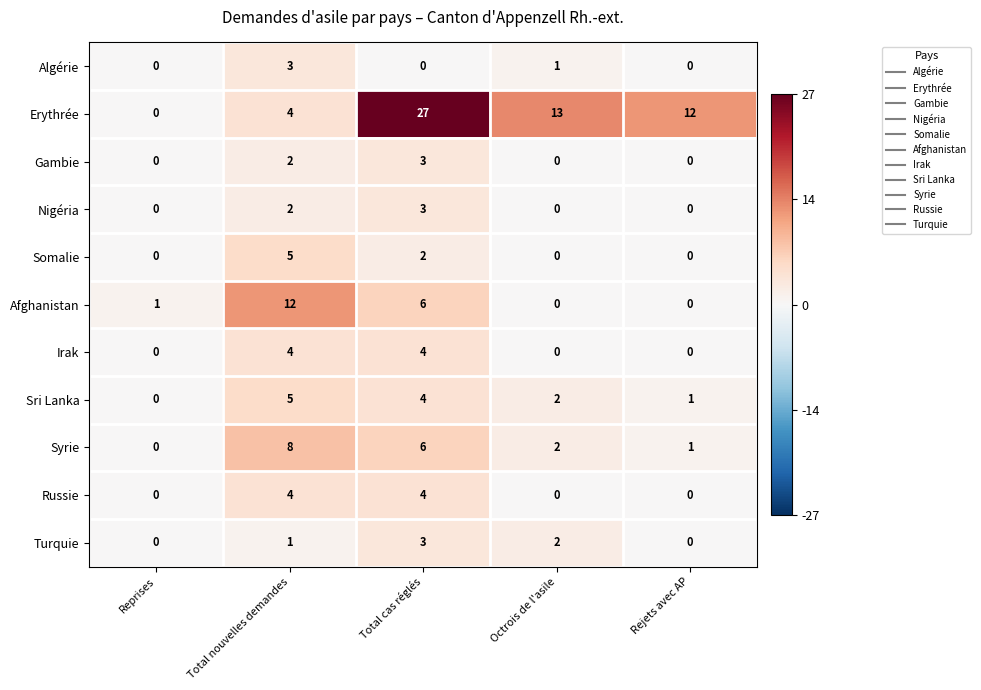

At which category is the sum across all series the highest?

Total cas réglés